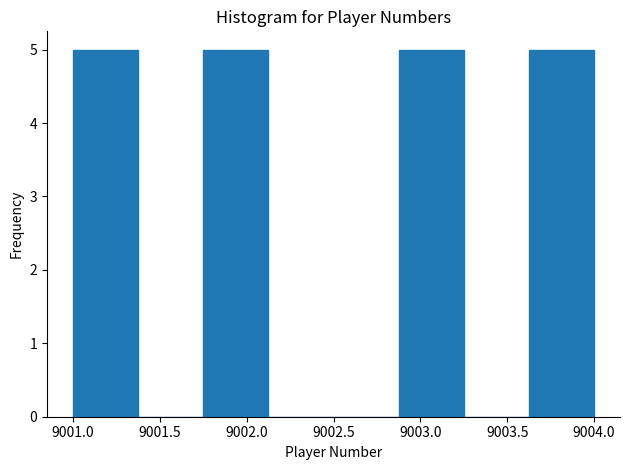

Reading left to right, transcribe this chart: for each bar, give the range it covers on the x-axis and its height. Neither the bar edges nor the heights are printed on the chart, so give them approximately, as read against the axes.

9001.000 to 9001.375: 5
9001.375 to 9001.750: 0
9001.750 to 9002.125: 5
9002.125 to 9002.500: 0
9002.500 to 9002.875: 0
9002.875 to 9003.250: 5
9003.250 to 9003.625: 0
9003.625 to 9004.000: 5